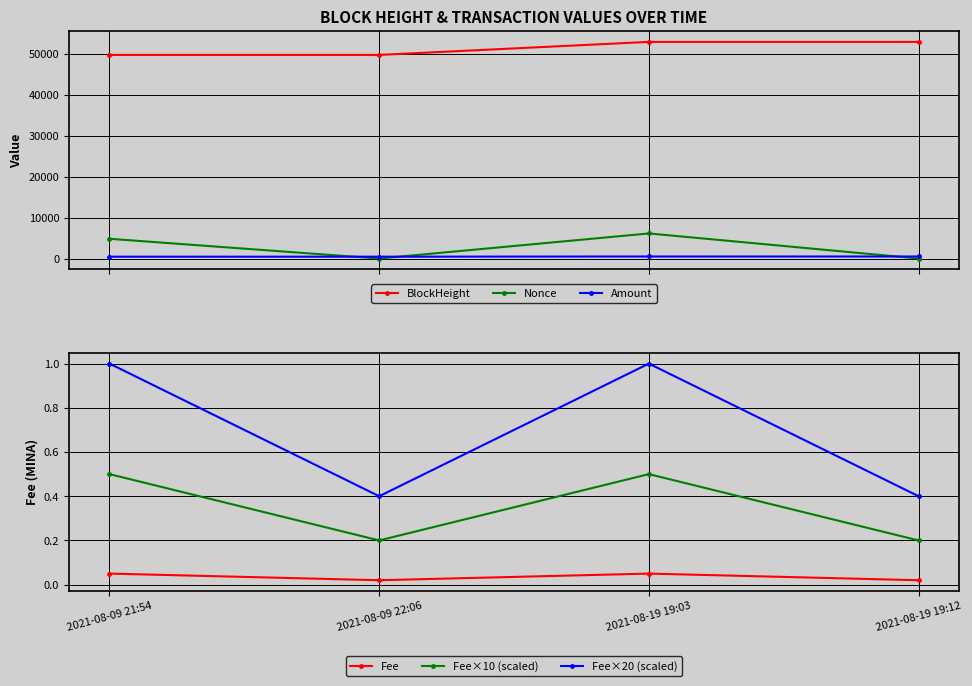

In Fee, how many points are lower than both neighbors (excluding endpoints)?

1